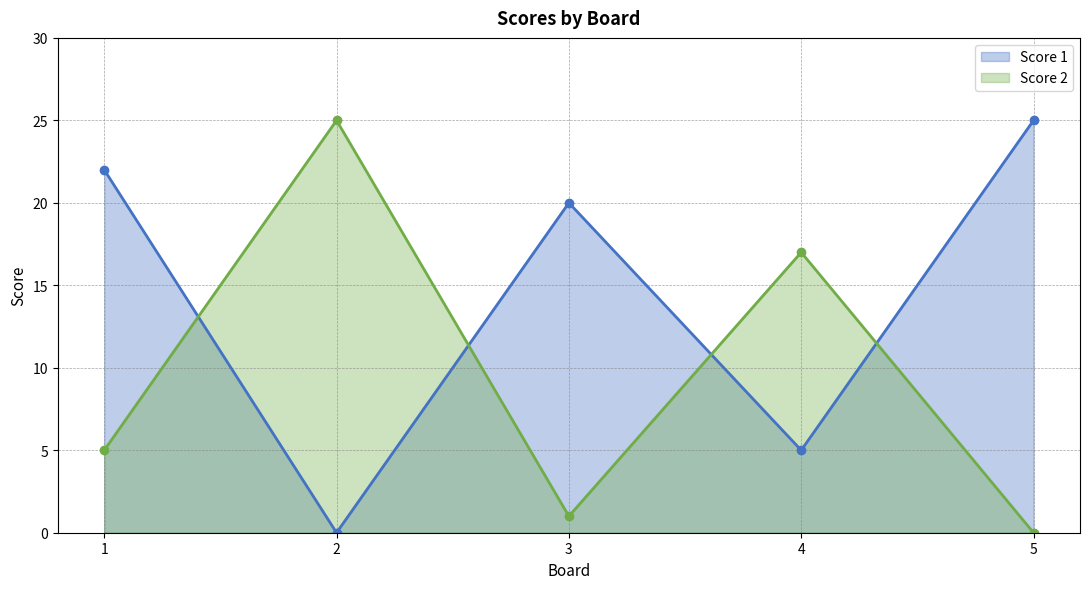

How many lines are shown in the chart?

2